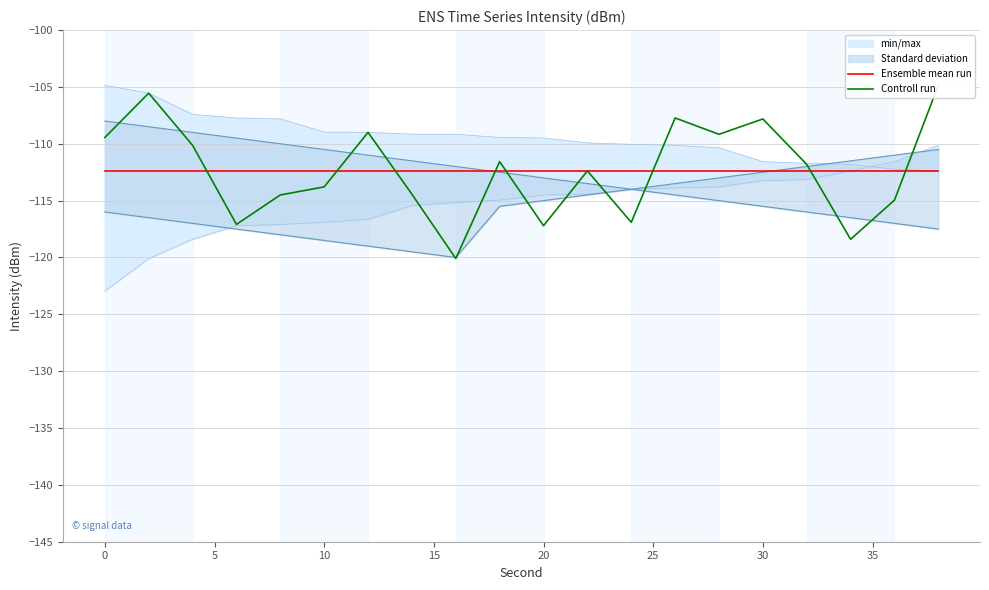

What is the difference between the maximum and minimum values in the Controll run series?

15.2